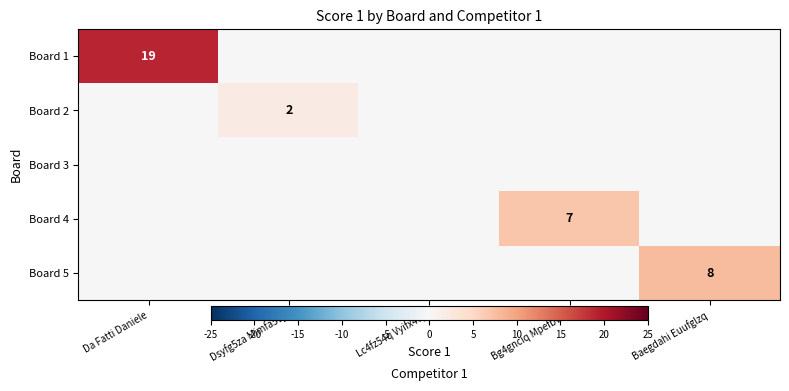

Which category has the lowest value across all series?

Dsyfg5za Mimfa5vy